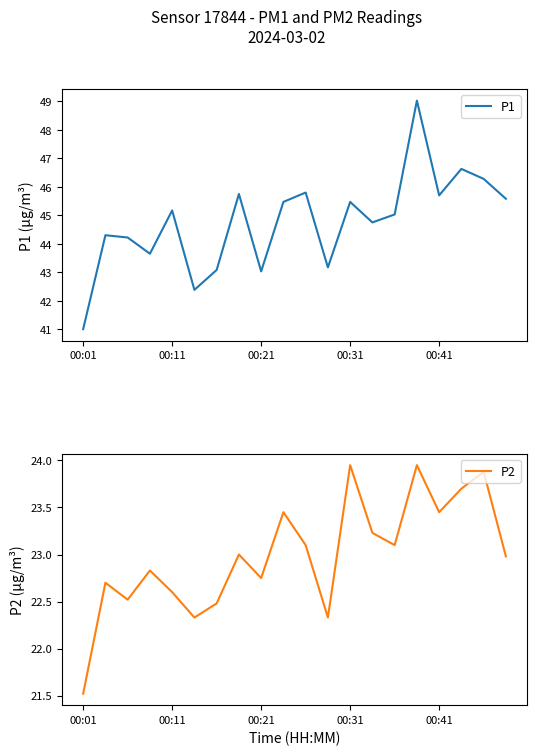

What is the value of the P1 point at the 16th from the left?

49.0